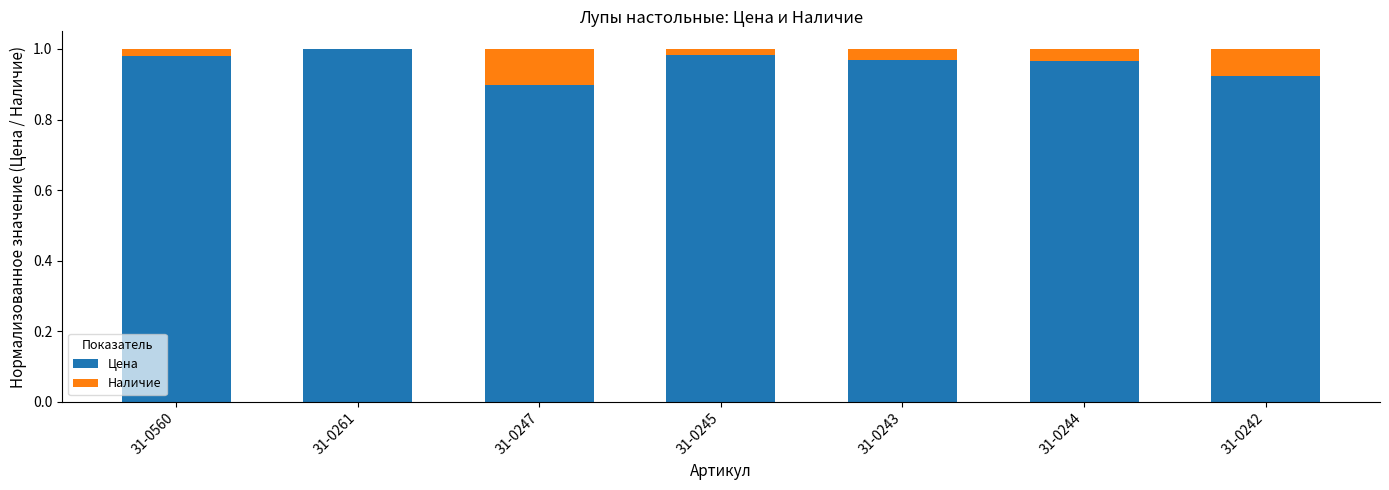

The value of Цена at 31-0242 is 0.9. True or false?

True